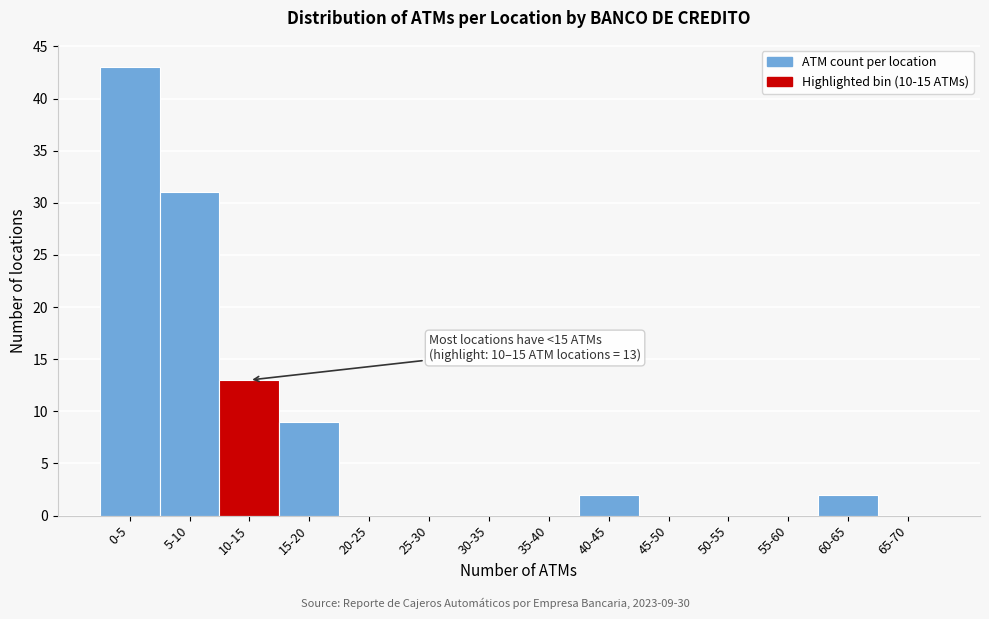

Reading left to right, what are all the values shown in this chart?

0-5=43	5-10=31	10-15=13	15-20=9	20-25=0	25-30=0	30-35=0	35-40=0	40-45=2	45-50=0	50-55=0	55-60=0	60-65=2	65-70=0